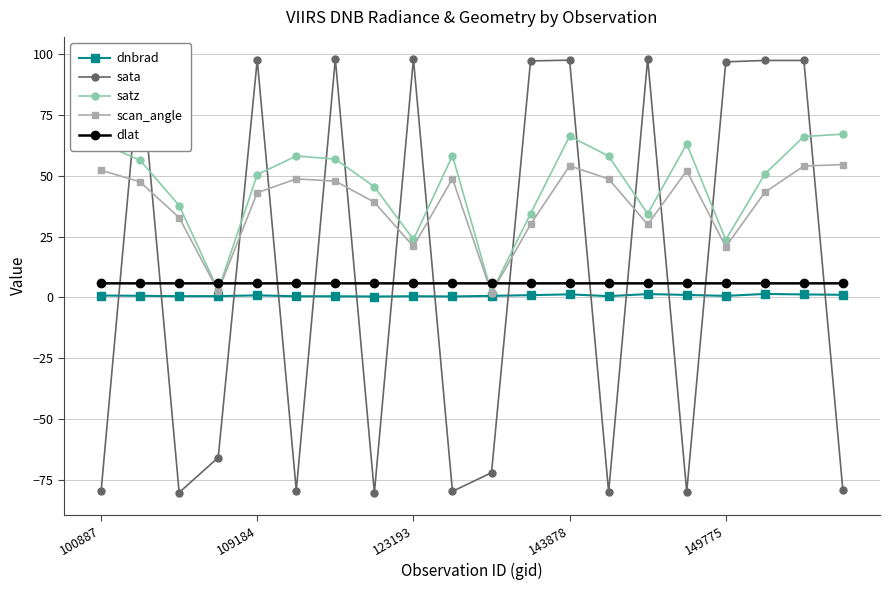

Which series has the largest range (max minus min)?

sata